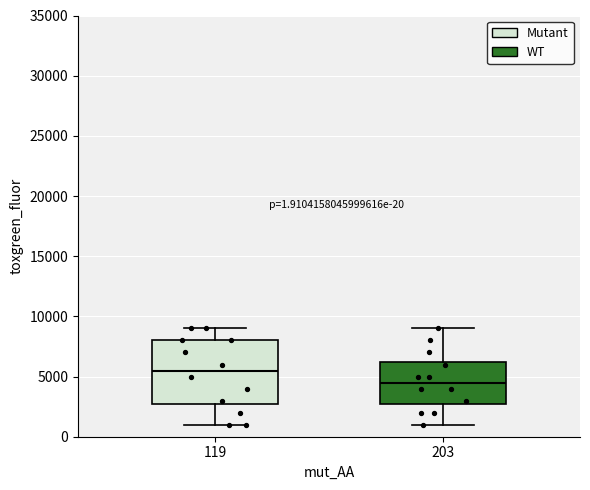

Which box is the tallest, from its lower edge to its upper edge?

119